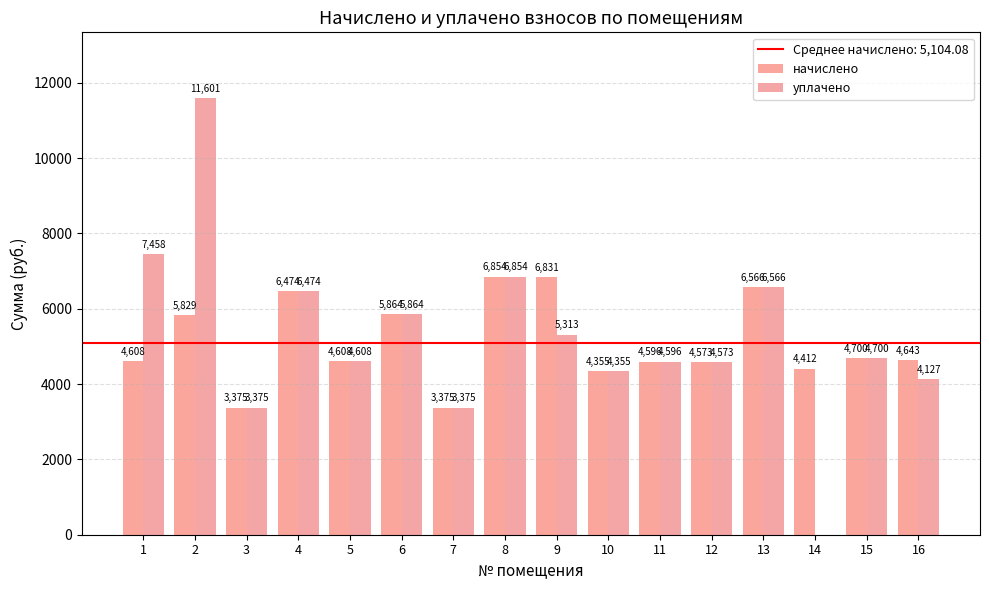

True or false: начислено has a value of 6474.2 at 4.

True